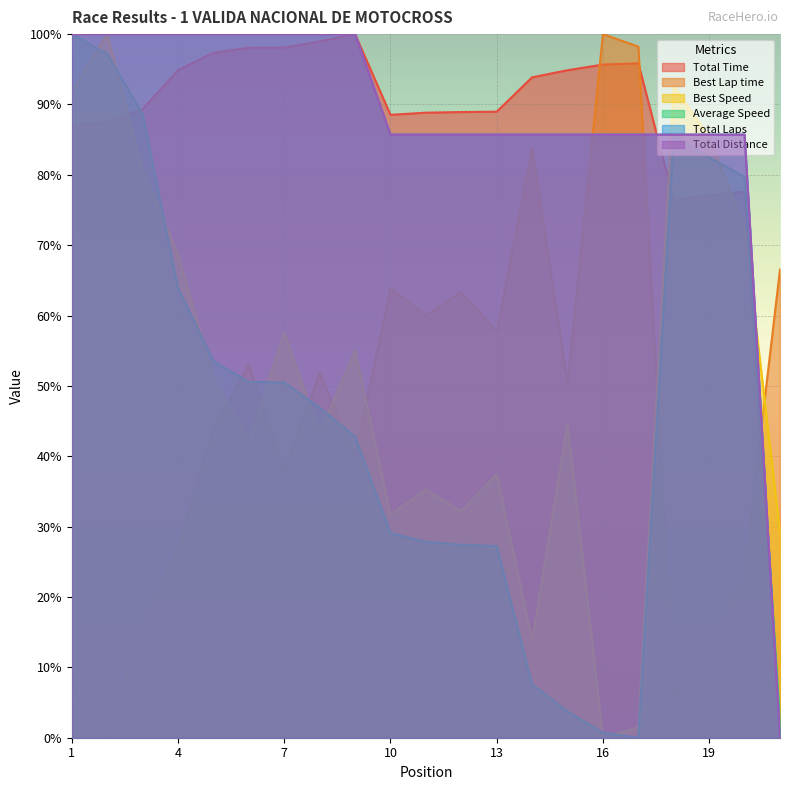

True or false: Total Laps has a value of -0.7 at 21.

False